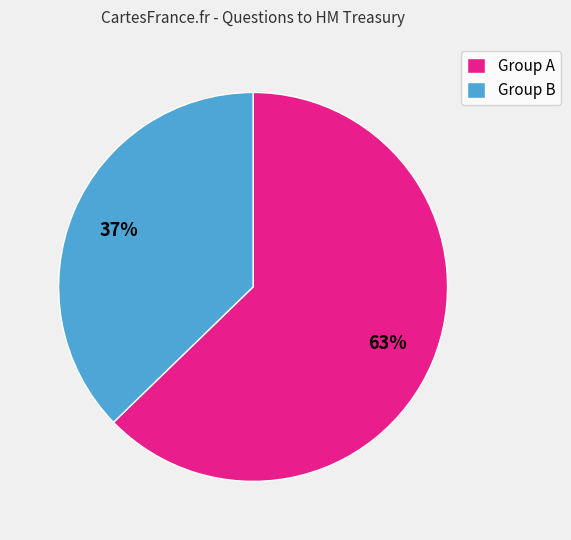

Count the number of slices in the pie.

2